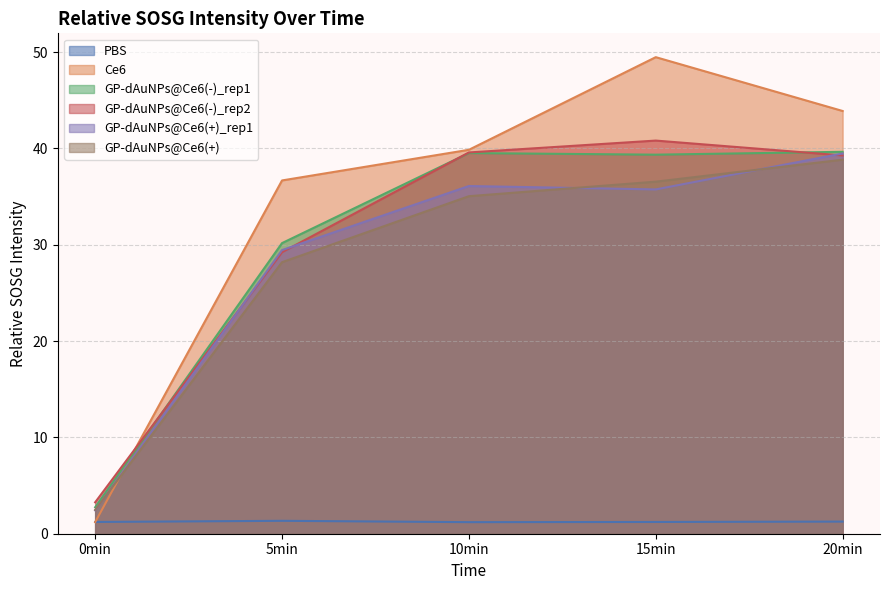

Is the value of PBS at 20min greater than the value of GP-dAuNPs@Ce6(-)_rep2 at 0min?

No